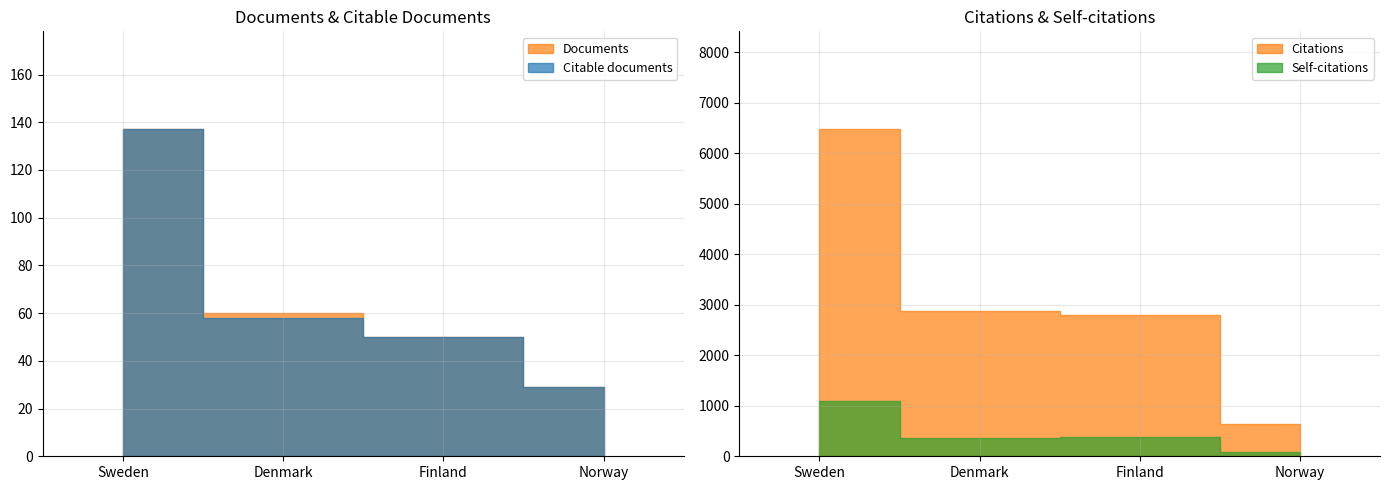

True or false: Citable documents has more than 1 interior local peaks.

False